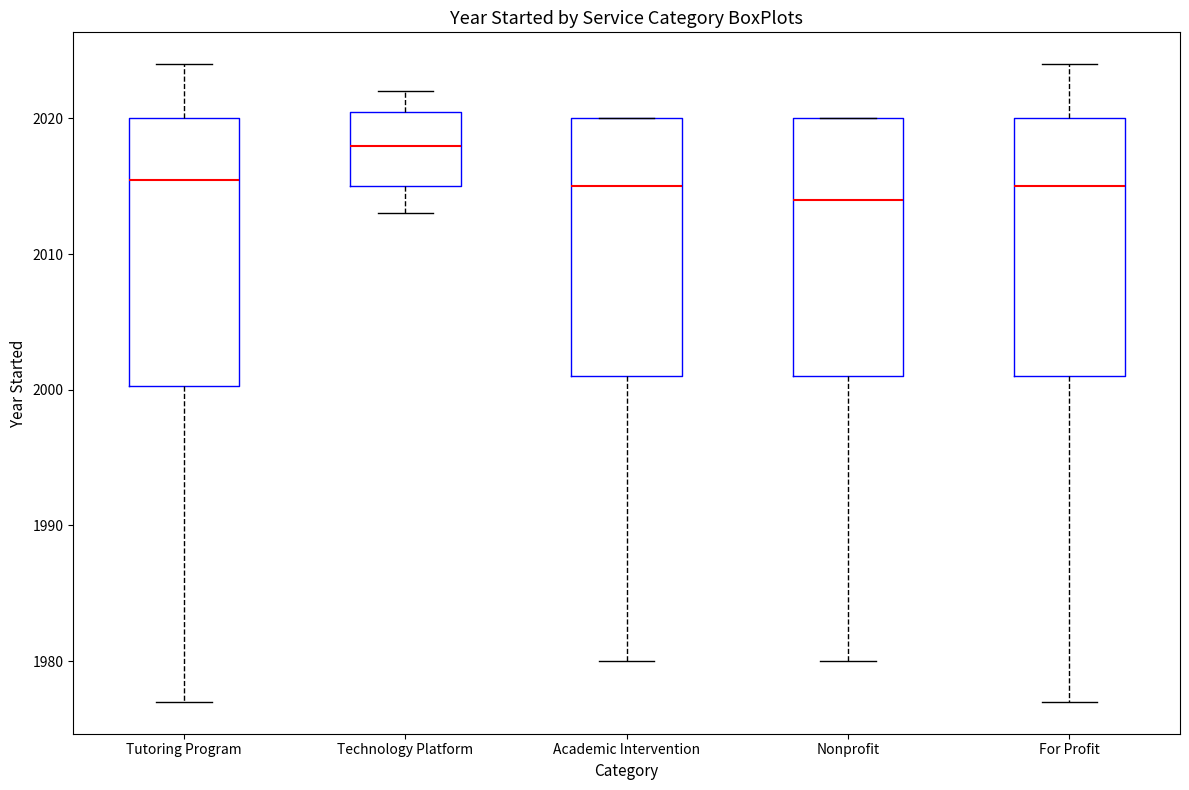

Reading left to right, transcribe this box plot: for each box, give where its median line is, the range the box spans, and where its two whiskers end, as read against the y-axis. The values are not printed on the chart, so give them approximately, as read against the axis.

Tutoring Program: median 2016, box 2000 to 2020, whiskers 1977 to 2024
Technology Platform: median 2018, box 2015 to 2021, whiskers 2013 to 2022
Academic Intervention: median 2015, box 2001 to 2020, whiskers 1980 to 2020
Nonprofit: median 2014, box 2001 to 2020, whiskers 1980 to 2020
For Profit: median 2015, box 2001 to 2020, whiskers 1977 to 2024